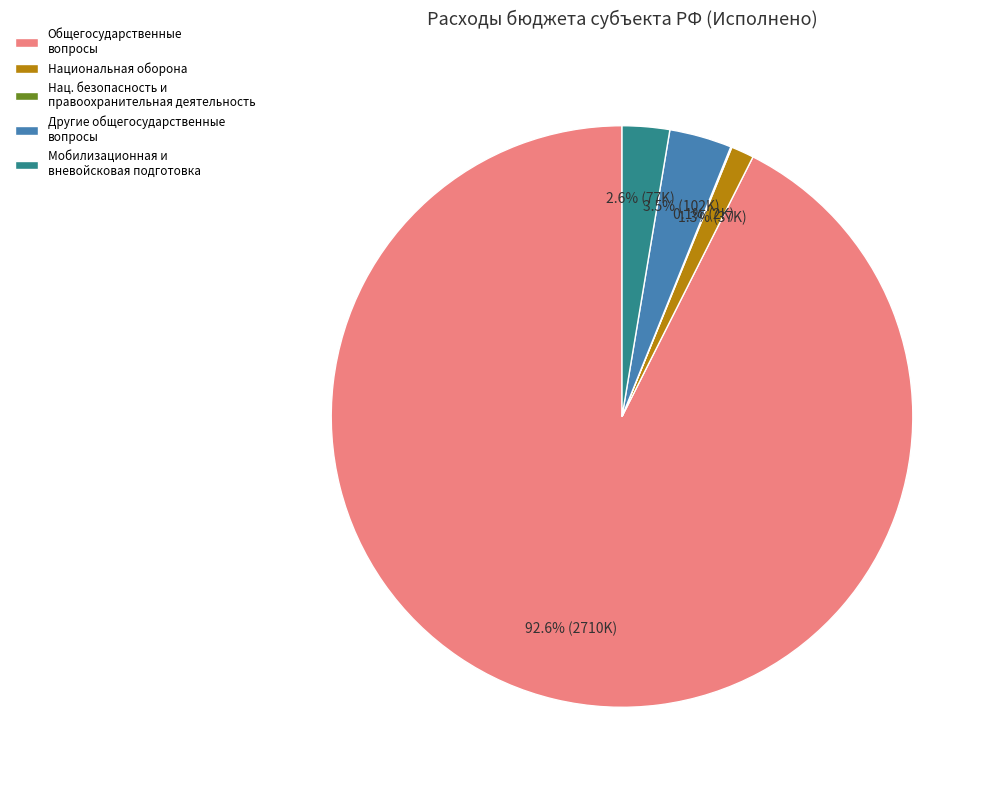

Which slice is the largest?

Общегосударственные вопросы